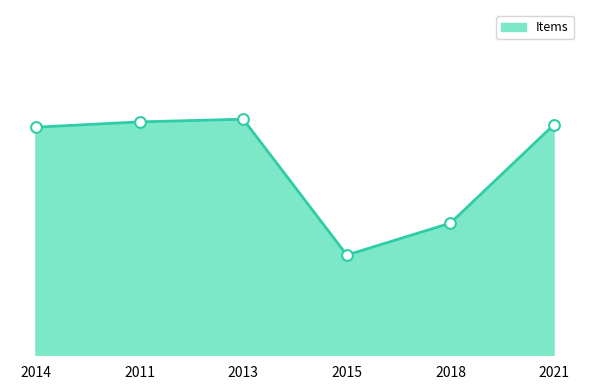

What is the change in value from 2013 to 2015?

-51